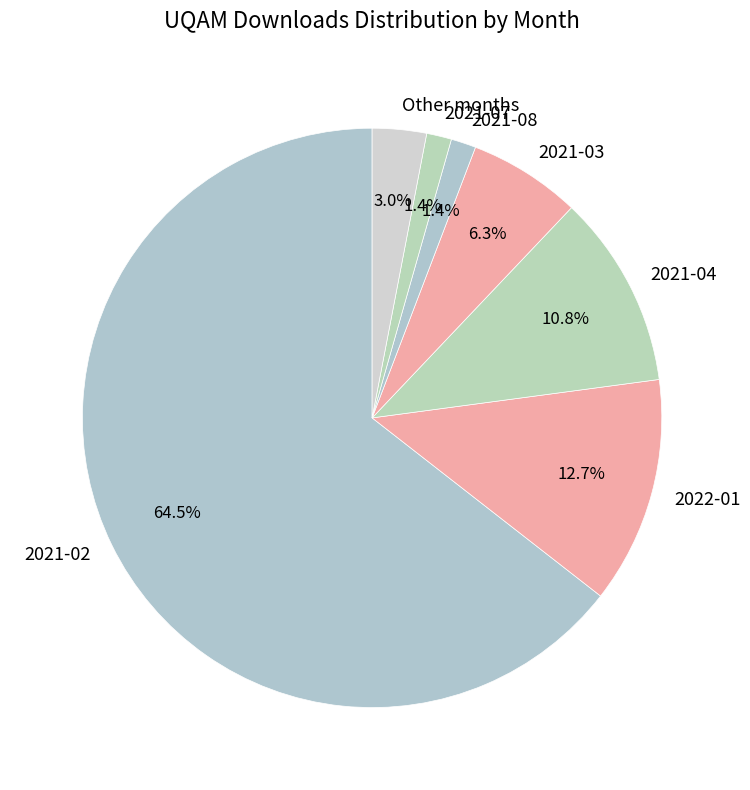

To the nearest percent, what is the combined percentage of 2021-03 and 2021-07?

8%